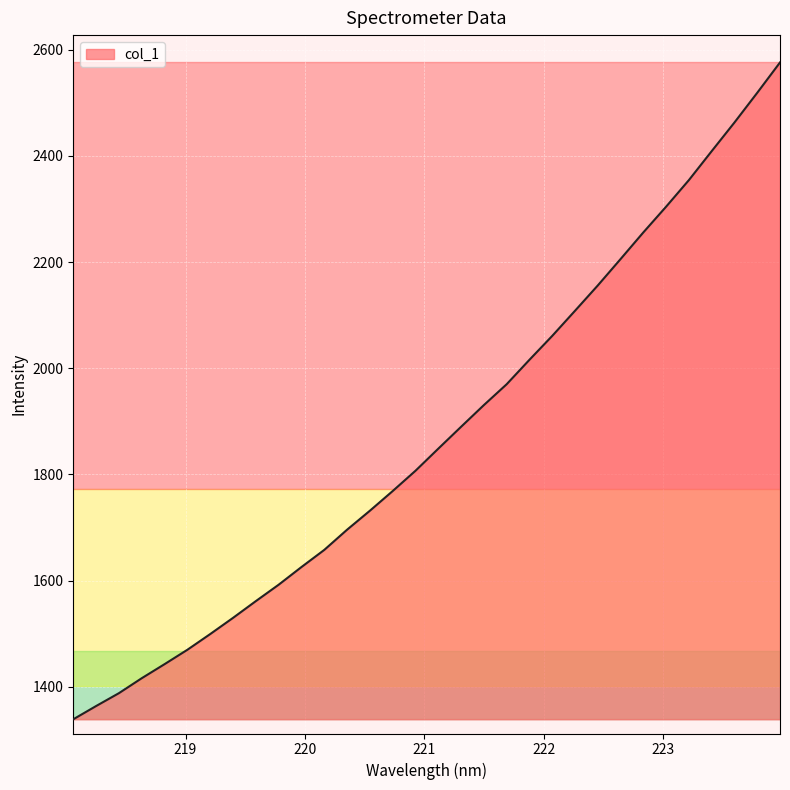

What is the difference between the maximum and minimum values?

1237.3